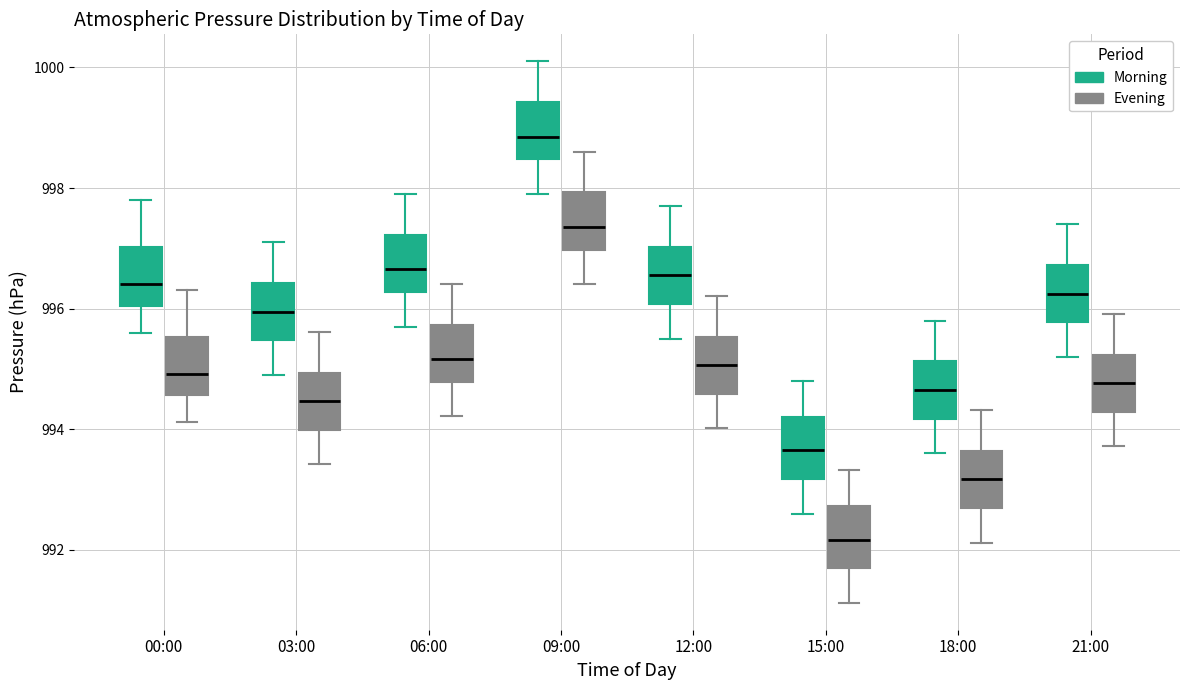

Reading left to right, read every box against the y-axis: the position of its median line, the range the box covers, and the ends of its whiskers. The values are not printed on the chart, so give them approximately, as read against the axis.

00:00 (Morning): median 996.4, box 996.0 to 997.0, whiskers 995.6 to 997.8
00:00 (Evening): median 995.0, box 994.6 to 995.6, whiskers 994.2 to 996.4
03:00 (Morning): median 996.0, box 995.4 to 996.4, whiskers 995.0 to 997.2
03:00 (Evening): median 994.4, box 994.0 to 995.0, whiskers 993.4 to 995.6
06:00 (Morning): median 996.6, box 996.2 to 997.2, whiskers 995.8 to 998.0
06:00 (Evening): median 995.2, box 994.8 to 995.8, whiskers 994.2 to 996.4
09:00 (Morning): median 998.8, box 998.4 to 999.4, whiskers 998.0 to 1000.2
09:00 (Evening): median 997.4, box 997.0 to 998.0, whiskers 996.4 to 998.6
12:00 (Morning): median 996.6, box 996.0 to 997.0, whiskers 995.6 to 997.8
12:00 (Evening): median 995.0, box 994.6 to 995.6, whiskers 994.0 to 996.2
15:00 (Morning): median 993.6, box 993.2 to 994.2, whiskers 992.6 to 994.8
15:00 (Evening): median 992.2, box 991.6 to 992.8, whiskers 991.2 to 993.4
18:00 (Morning): median 994.6, box 994.2 to 995.2, whiskers 993.6 to 995.8
18:00 (Evening): median 993.2, box 992.6 to 993.6, whiskers 992.2 to 994.4
21:00 (Morning): median 996.2, box 995.8 to 996.8, whiskers 995.2 to 997.4
21:00 (Evening): median 994.8, box 994.2 to 995.2, whiskers 993.8 to 996.0